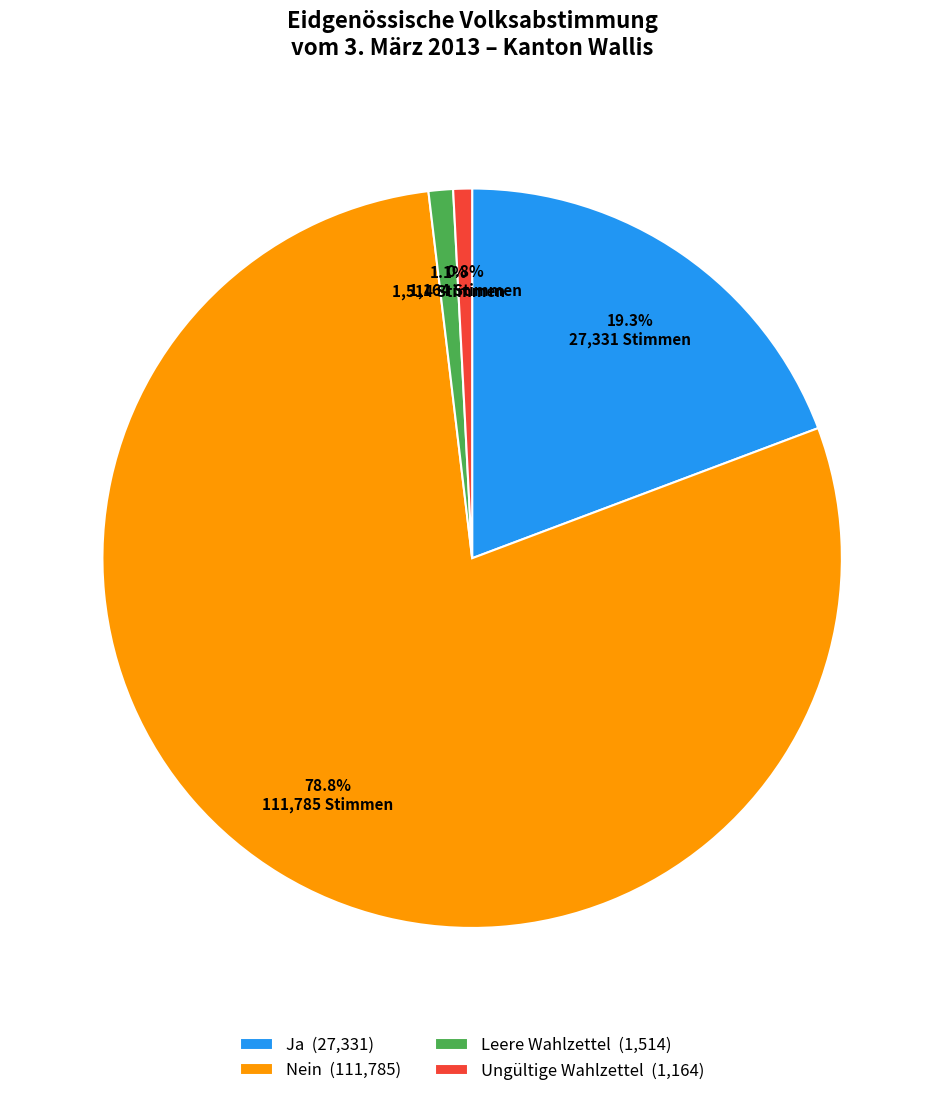

How many slices are in this pie chart?

4